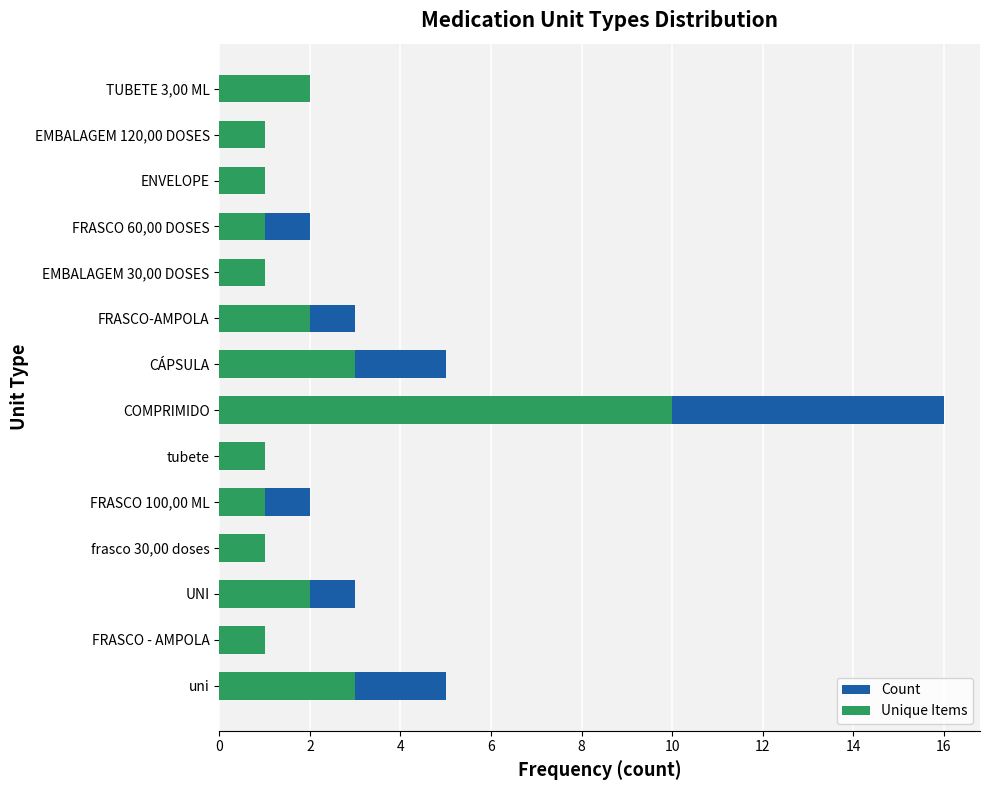

Reading left to right, what are all the values shown in this chart?

Count: 5	1	3	1	2	1	16	5	3	1	2	1	1	2
Unique Items: 3	1	2	1	1	1	10	3	2	1	1	1	1	2